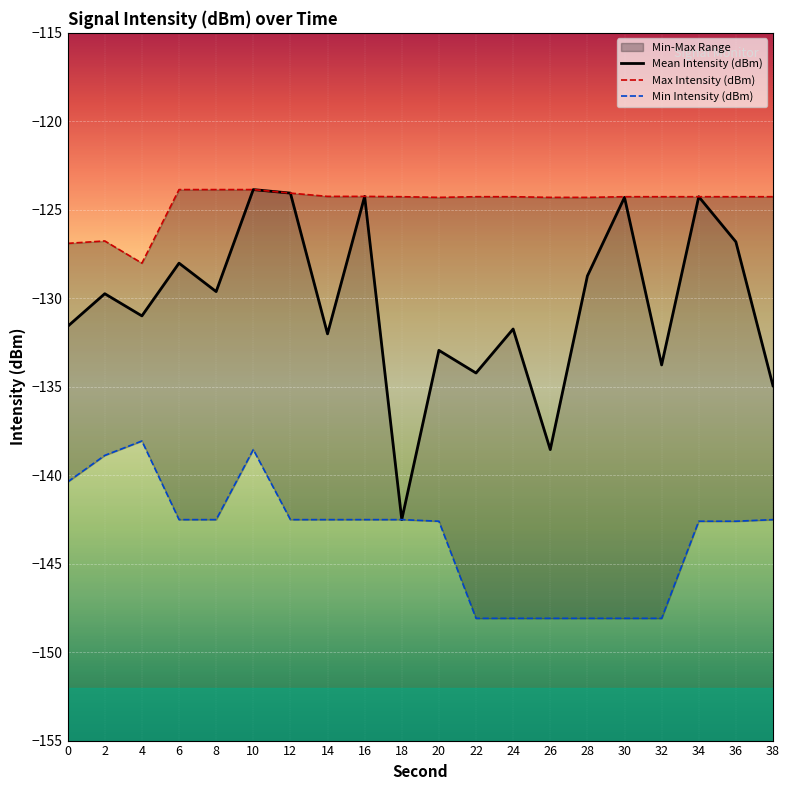

Rank the series by their average value, from lowest to highest.

Min Intensity (dBm), Mean Intensity (dBm), Max Intensity (dBm)